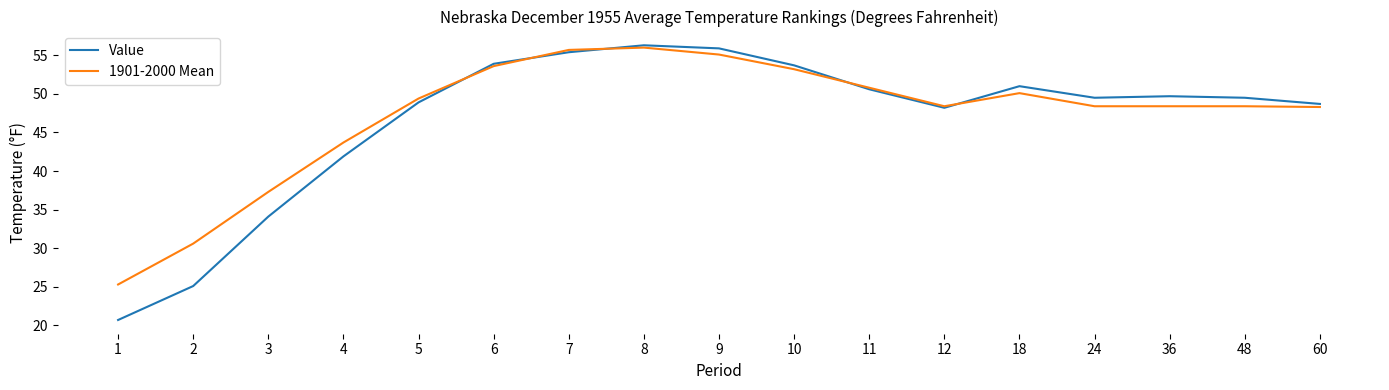

At how many categories does at least one series exceed 29?

16